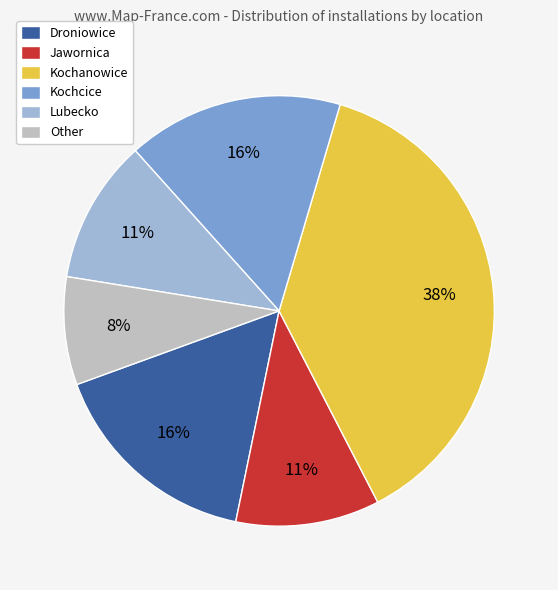

Is there a majority slice in this chart?

No